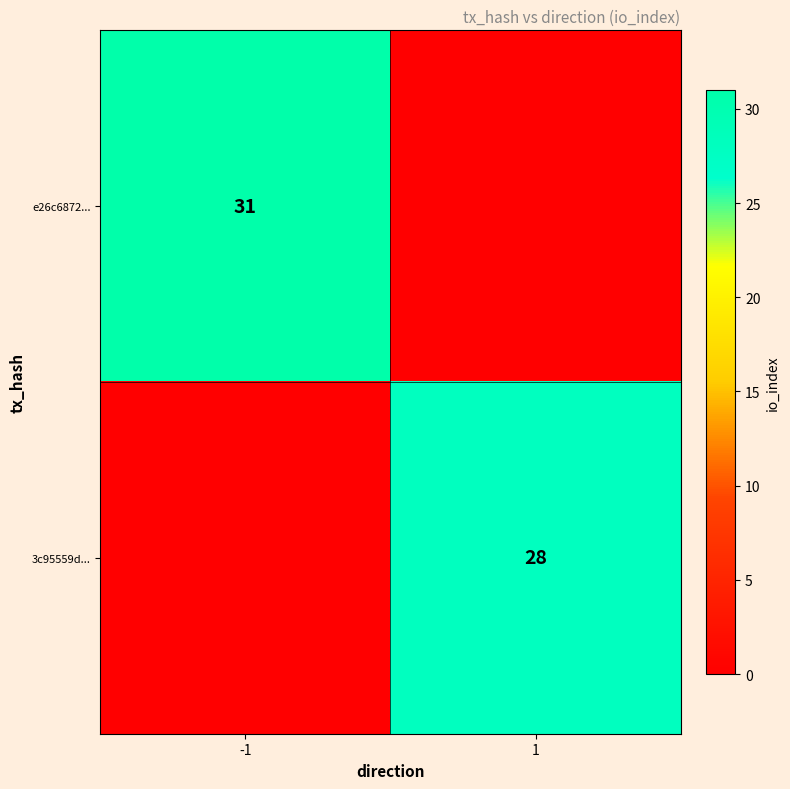

The value of 3c95559d... at 1 is 19. True or false?

False